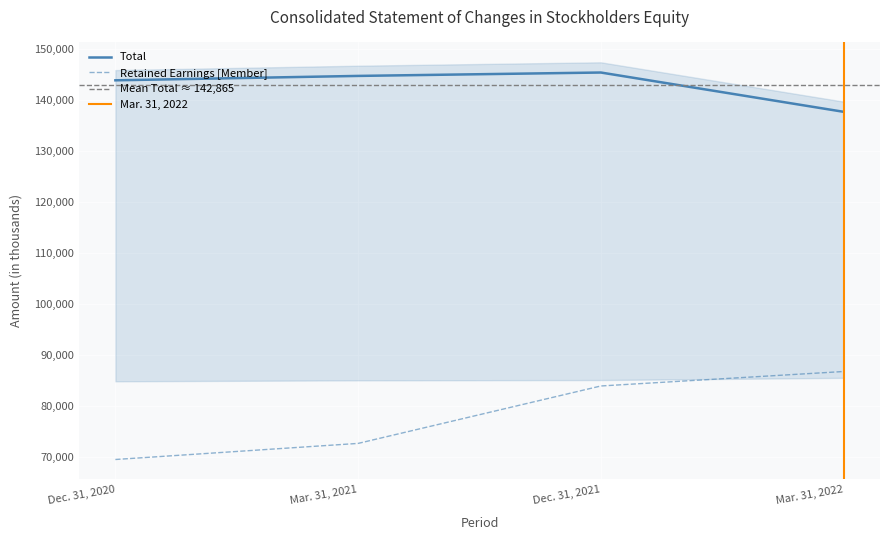

What is the sum of the Retained Earnings [Member] values at Dec. 31, 2020 and Mar. 31, 2021?

142307